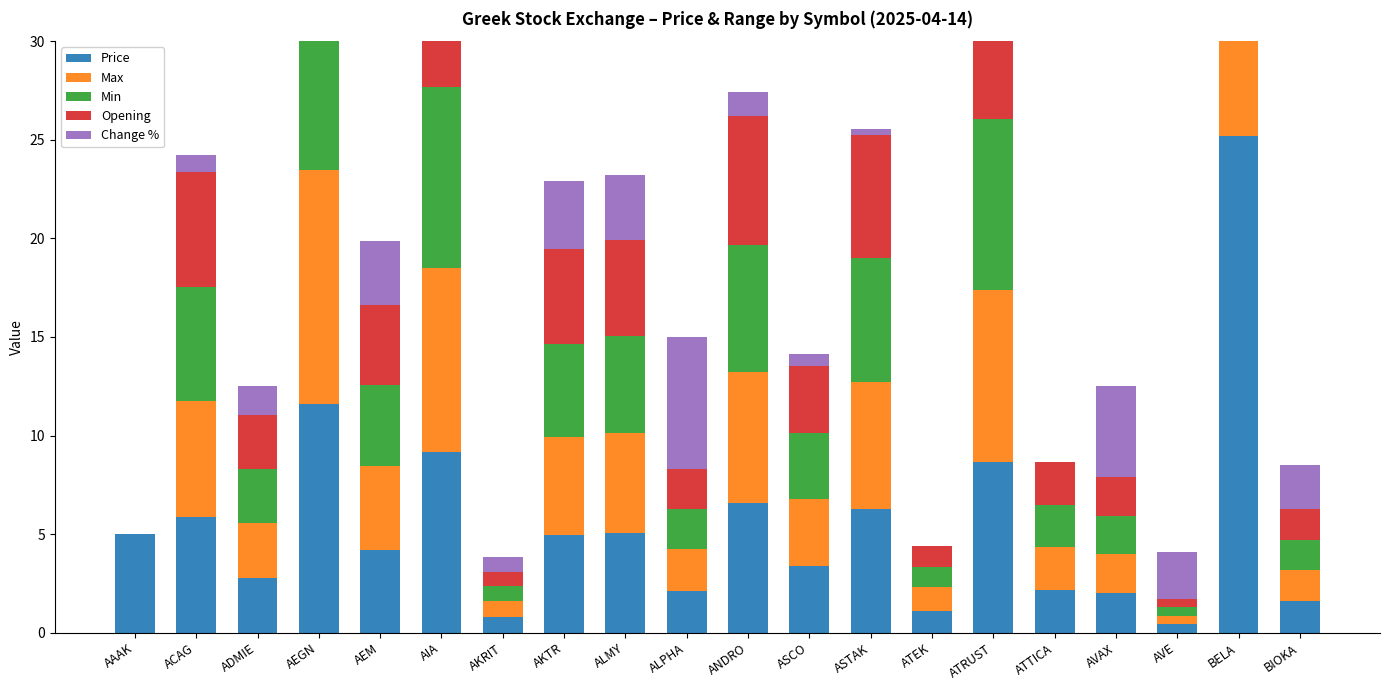

What is the difference between the maximum and minimum values in the Price series?

24.8